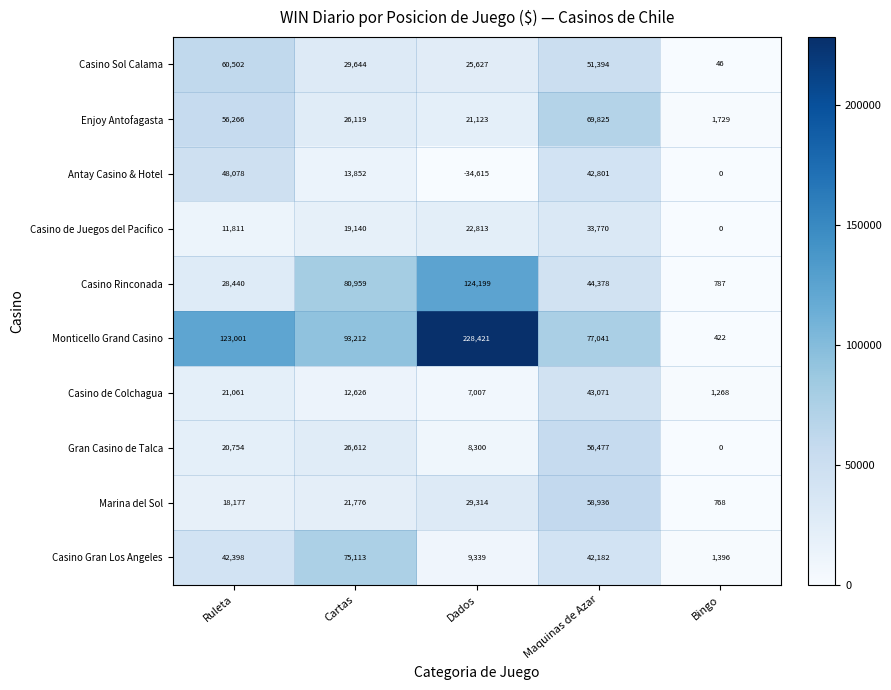

Is it true that Monticello Grand Casino equals 228421 at Dados?

True